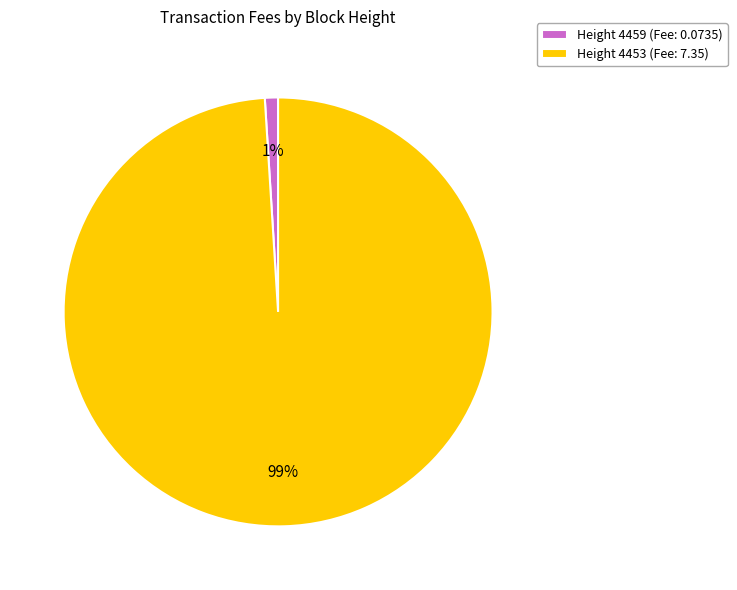

How many slices are in this pie chart?

2